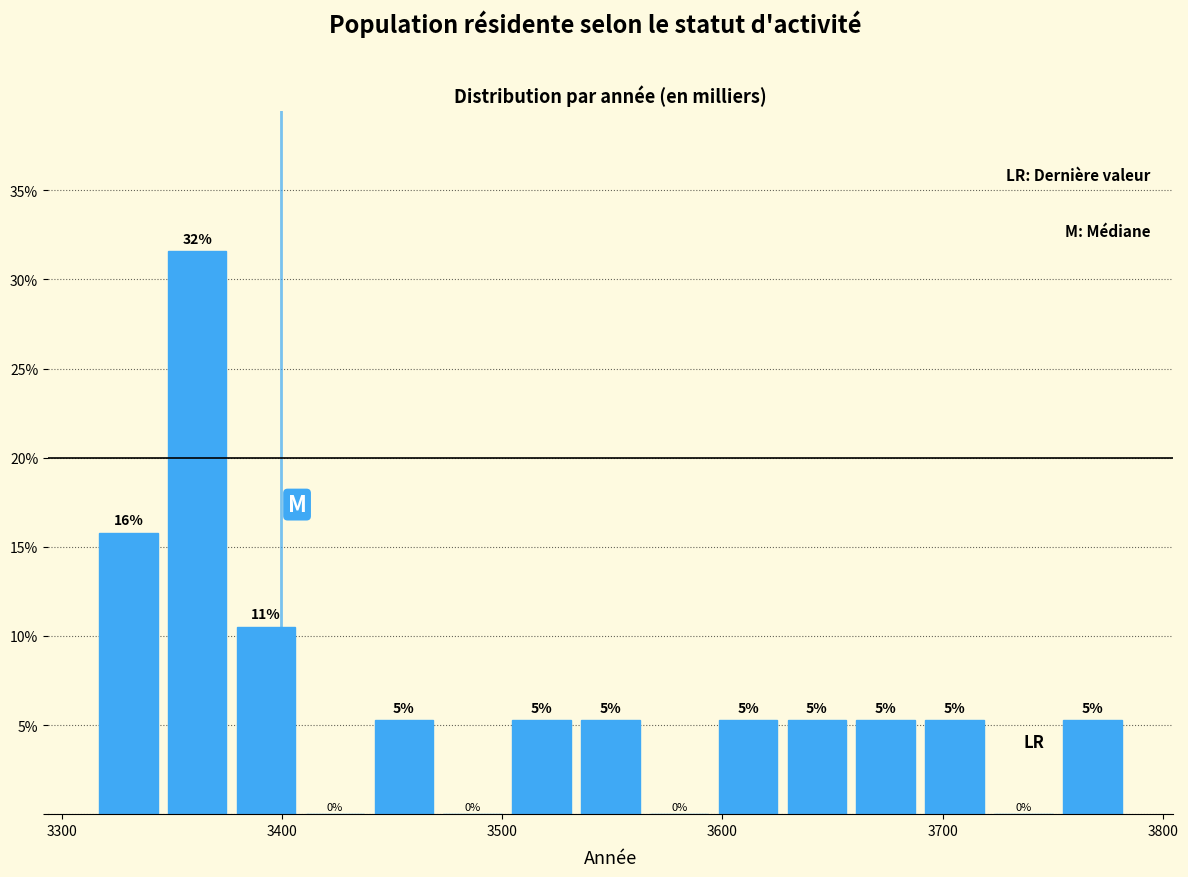

Around what value on the x-axis is the tallest bar? Give the approximate position of its centre, as read against the axis.

3360